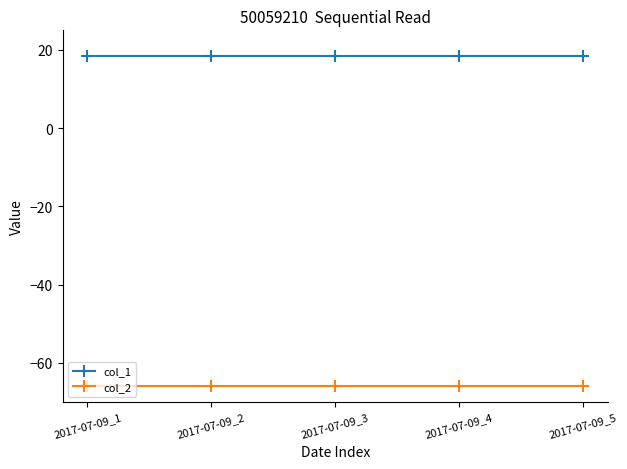

Rank the series by their average value, from lowest to highest.

col_2, col_1